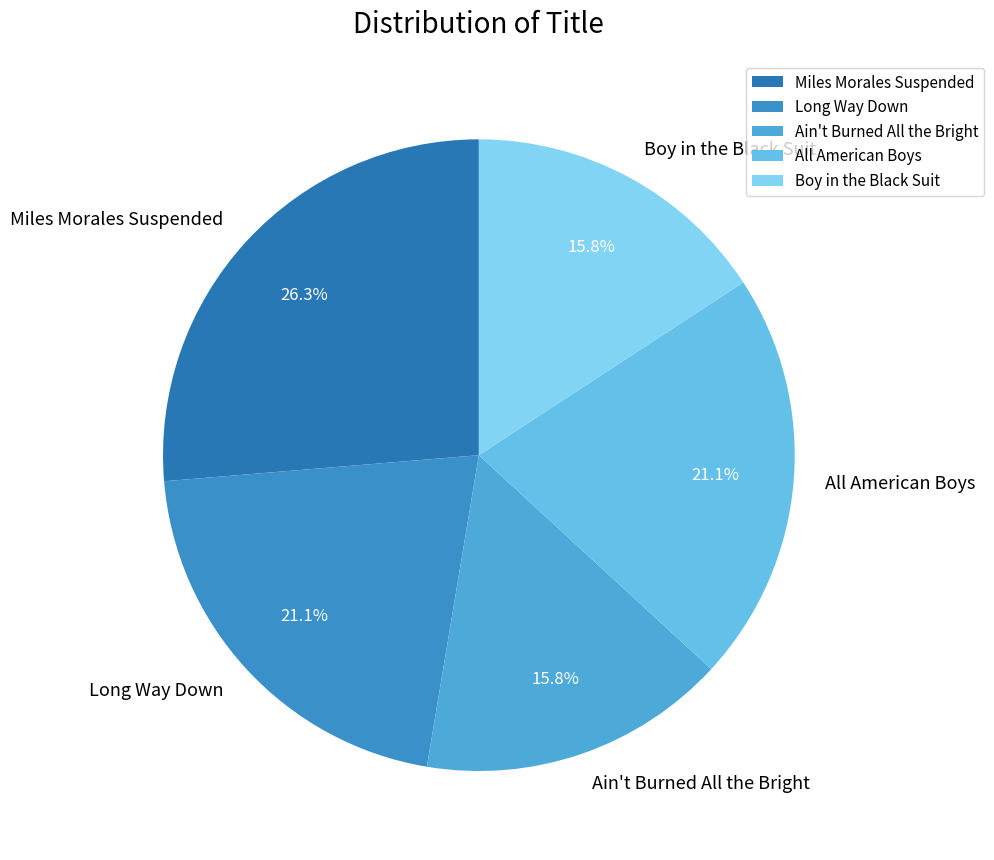

How many segments does this pie chart have?

5